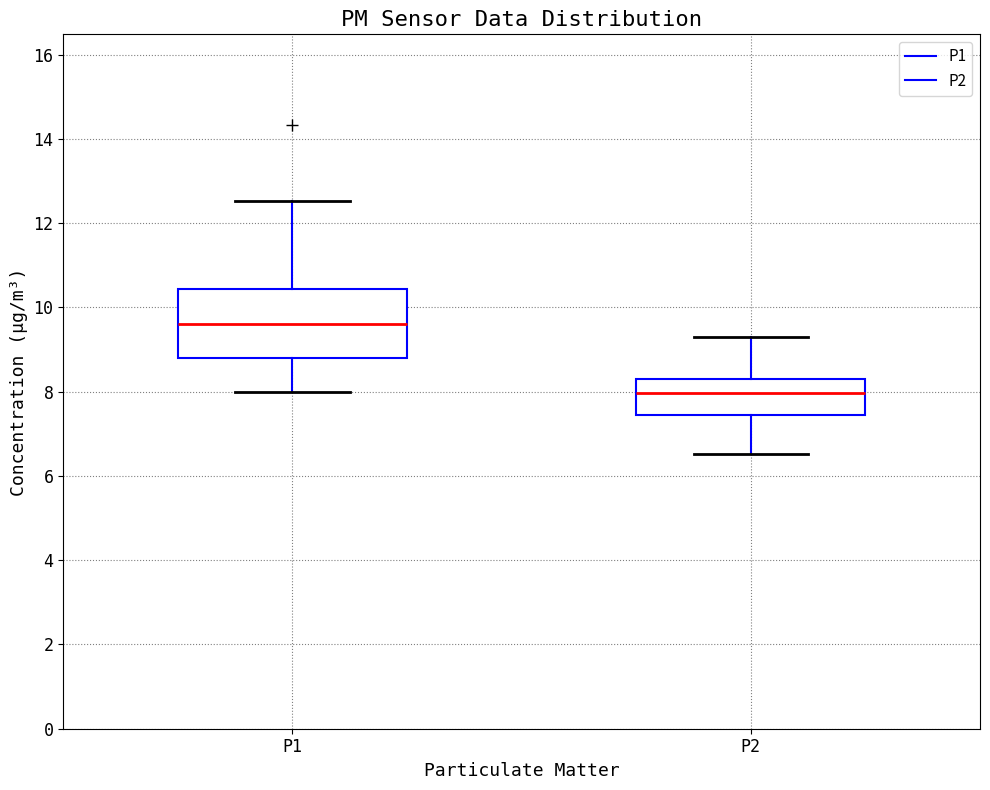

Reading left to right, transcribe this box plot: for each box, give where its median line is, the range the box spans, and where its two whiskers end, as read against the y-axis. The values are not printed on the chart, so give them approximately, as read against the axis.

P1: median 9.6, box 8.8 to 10.4, whiskers 8.0 to 12.6
P2: median 8.0, box 7.4 to 8.4, whiskers 6.6 to 9.4